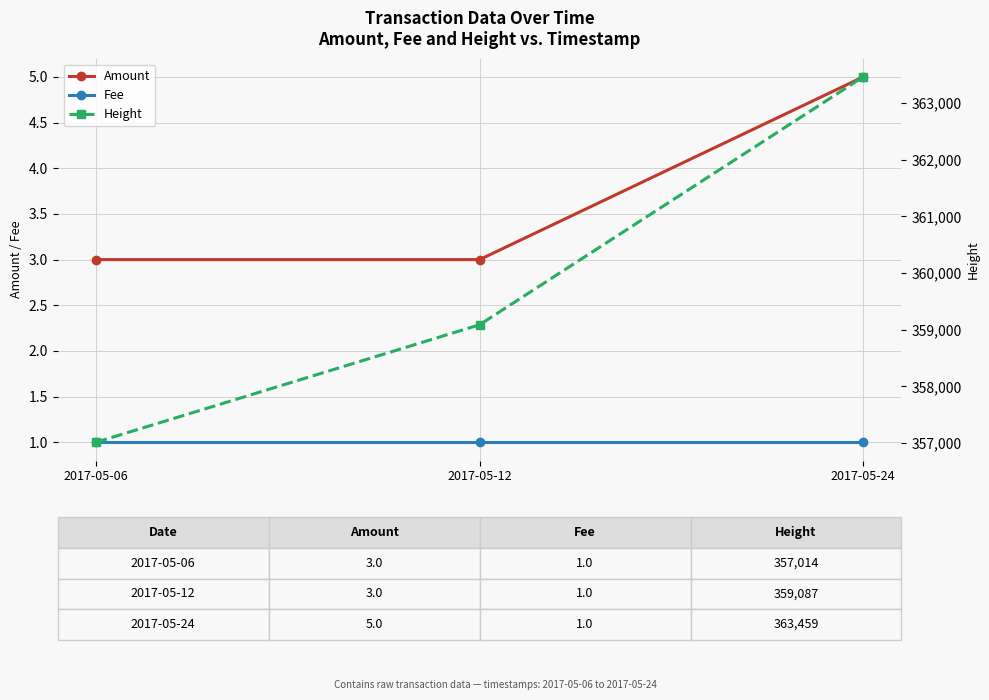

Which series has the largest total across all categories?

Height